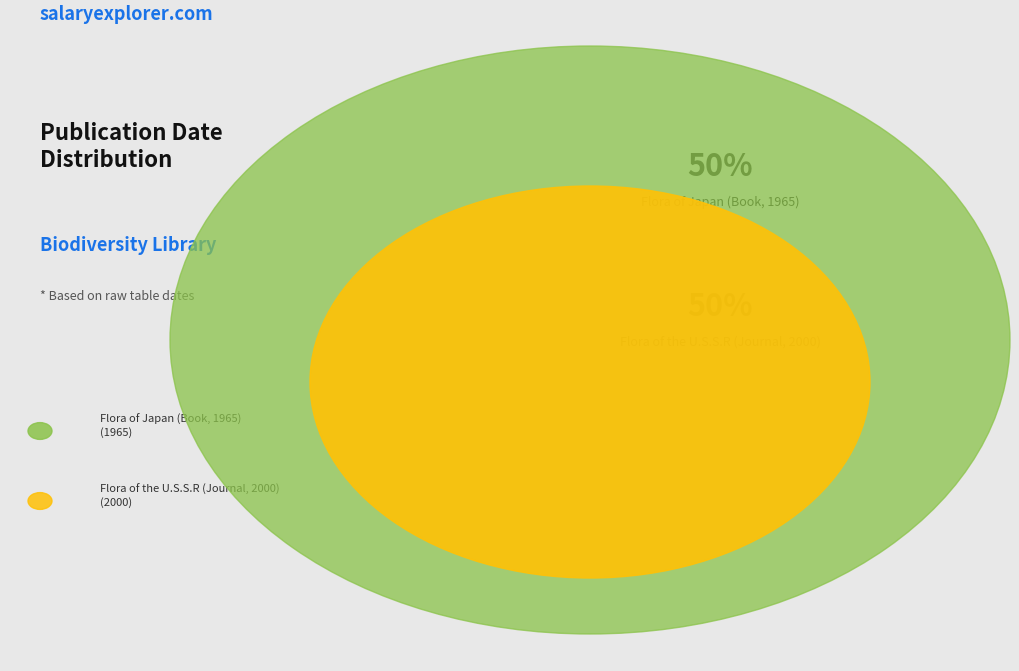

Do Flora of Japan (Book, 1965) and Flora of the U.S.S.R (Journal, 2000) together represent more than half of the pie?

Yes